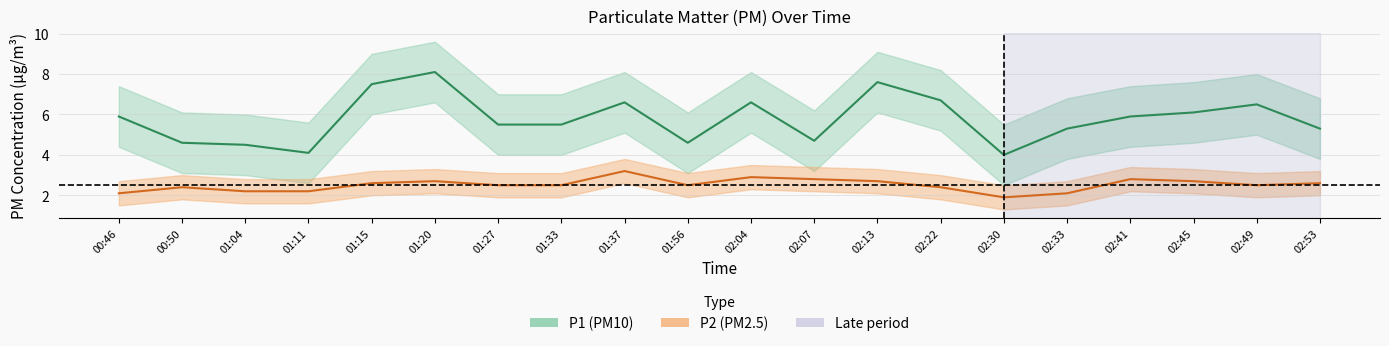

Count the number of categories in the chart.

20